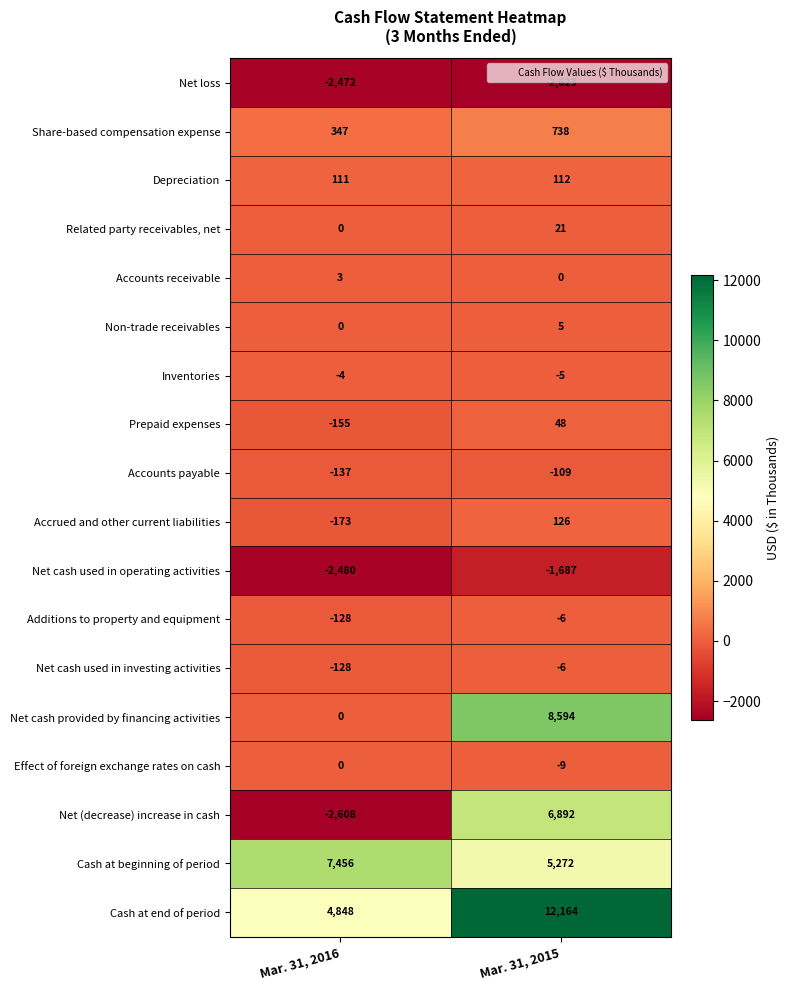

The value of Cash at beginning of period at Mar. 31, 2016 is 7456. True or false?

True